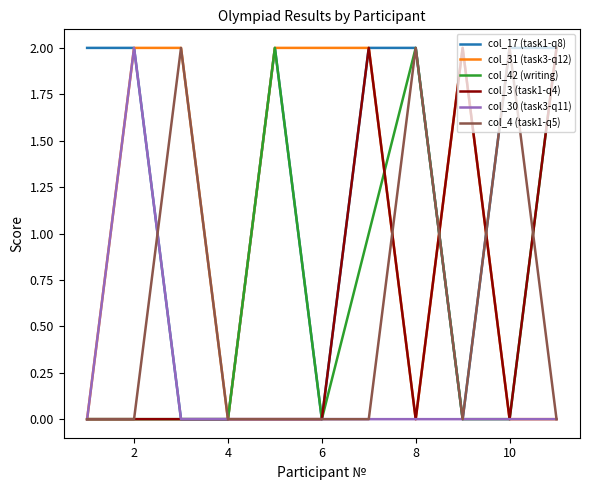

Which series has the largest total across all categories?

col_17 (task1-q8)